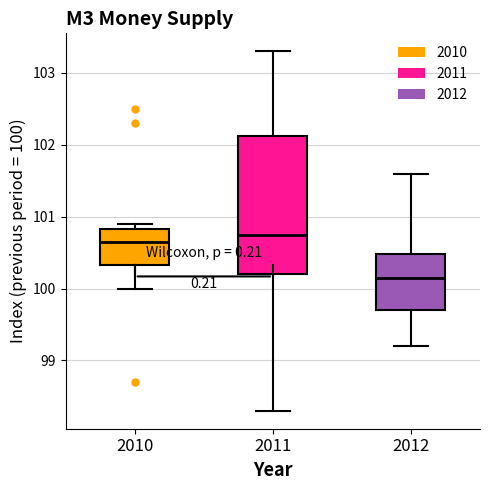

Reading left to right, transcribe this box plot: for each box, give where its median line is, the range the box spans, and where its two whiskers end, as read against the y-axis. The values are not printed on the chart, so give them approximately, as read against the axis.

2010: median 100.7, box 100.3 to 100.8, whiskers 100.0 to 100.9
2011: median 100.8, box 100.2 to 102.1, whiskers 98.3 to 103.3
2012: median 100.2, box 99.7 to 100.5, whiskers 99.2 to 101.6